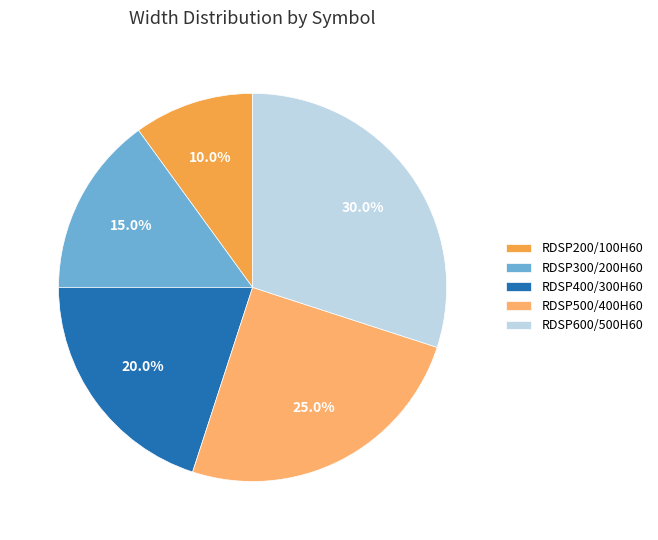

What is the ratio of the value at RDSP600/500H60 to the value at RDSP300/200H60?

2.0